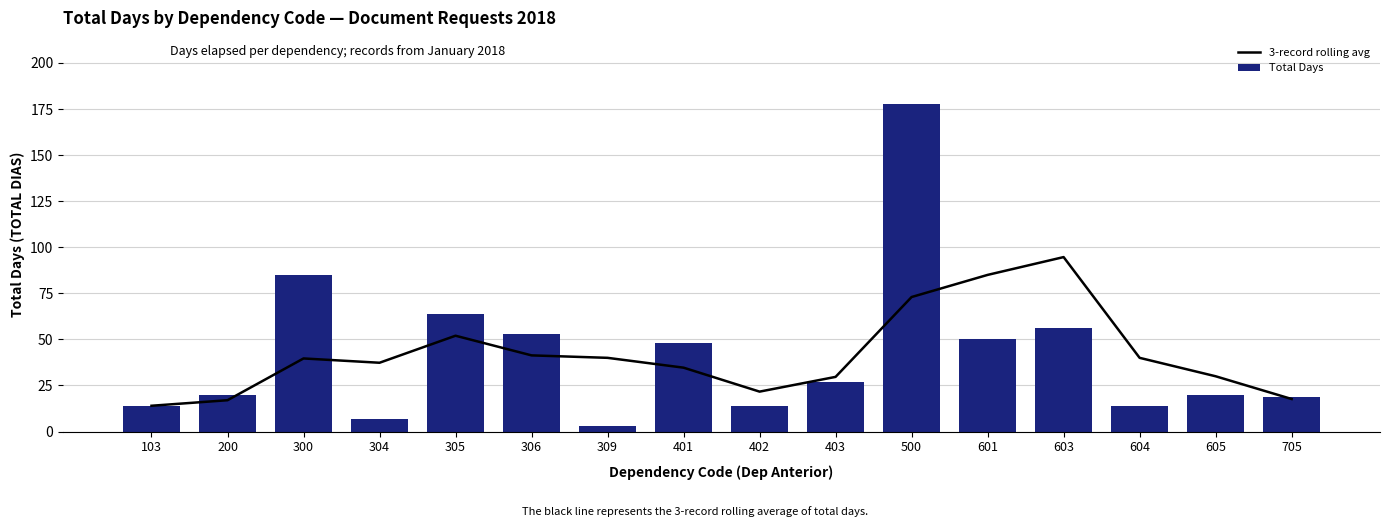

What is the average value of the 3-record rolling avg series?

41.7